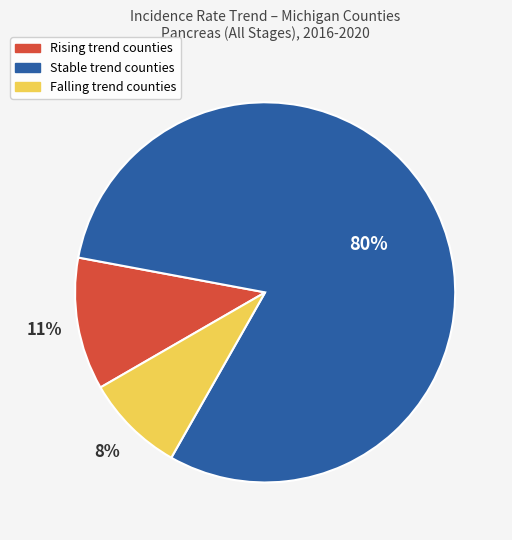

To the nearest percent, what is the average slice percentage?

33%